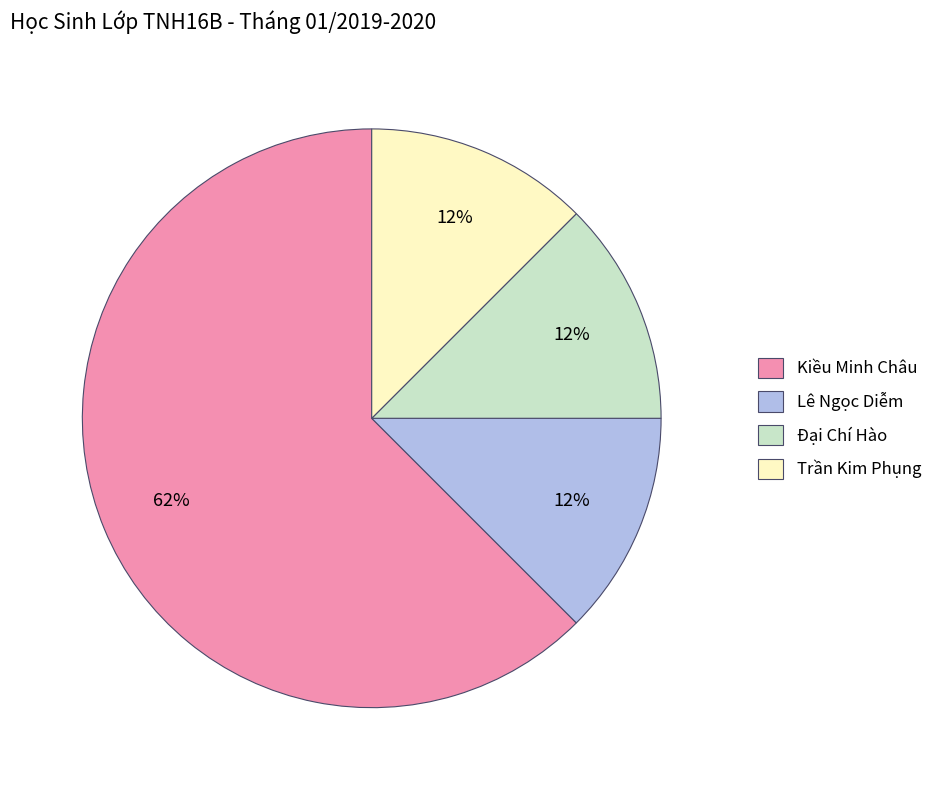

True or false: Trần Kim Phụng accounts for 12% of the total.

True